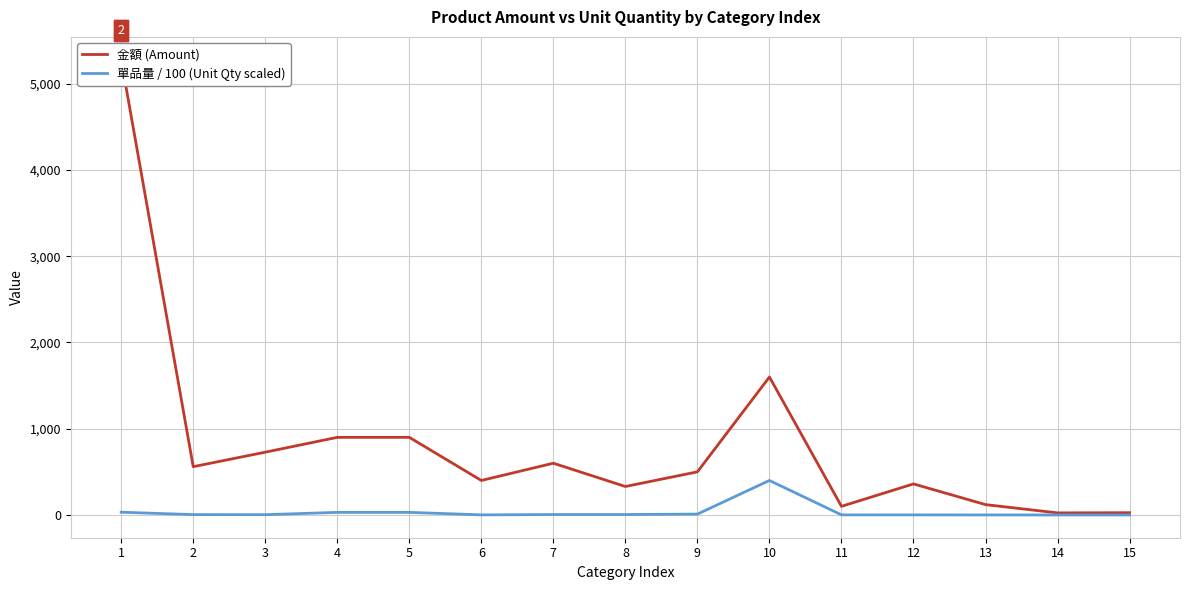

True or false: 單品量 / 100 (Unit Qty scaled) and 金額 (Amount) intersect in this chart.

False